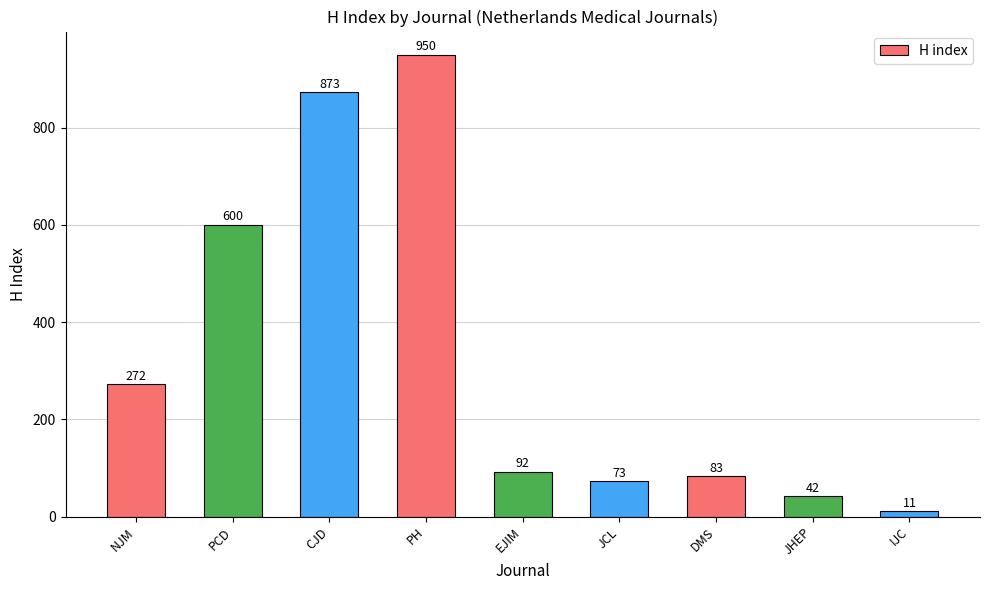

At which label does the data first exceed 92?

NJM